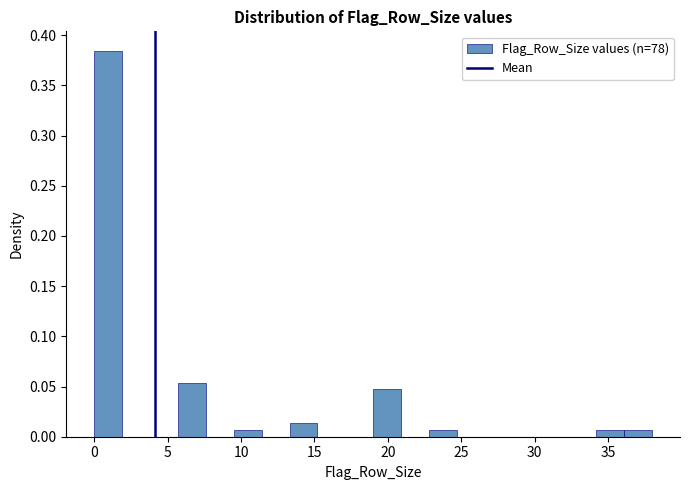

Read against the x-axis, roughly where is the centre of the tallest bar?

1.0